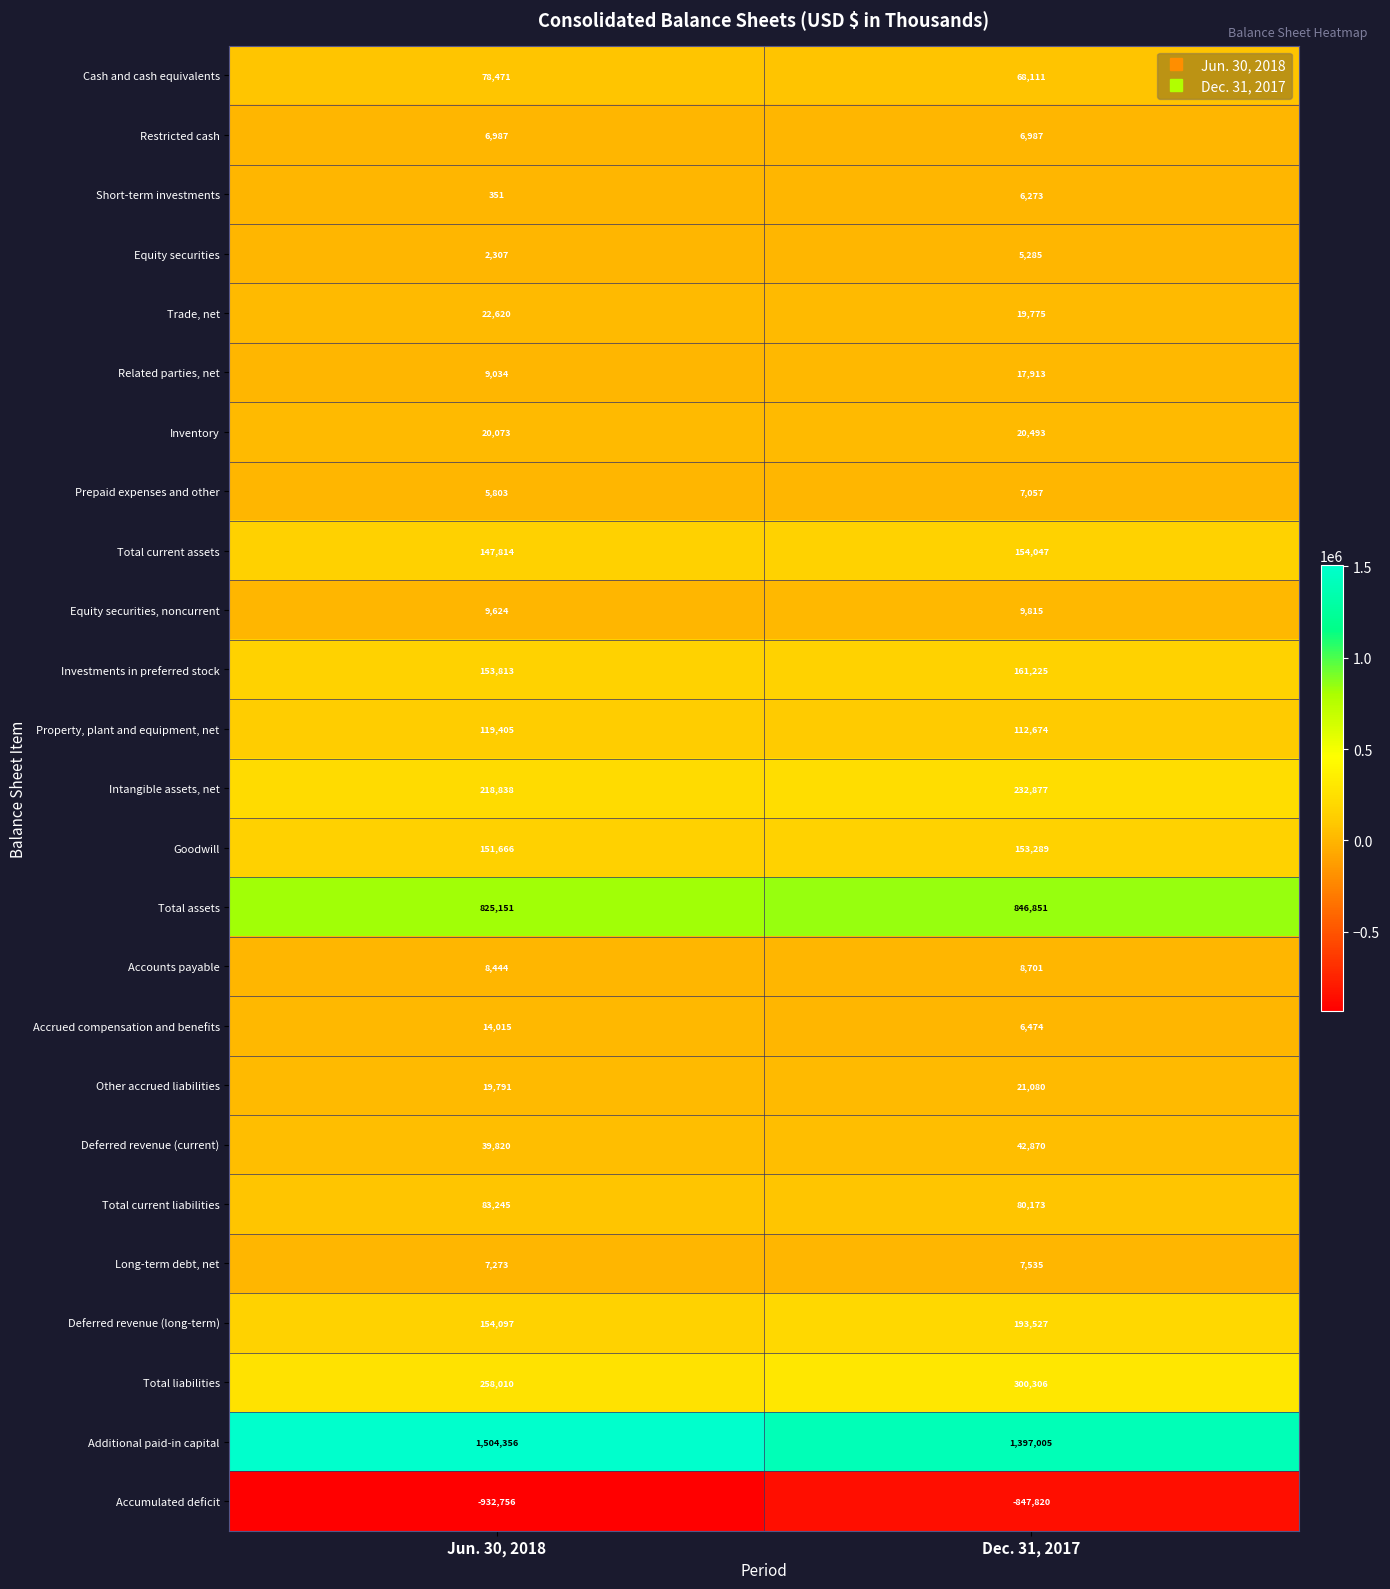

Which series has the largest range (max minus min)?

Additional paid-in capital